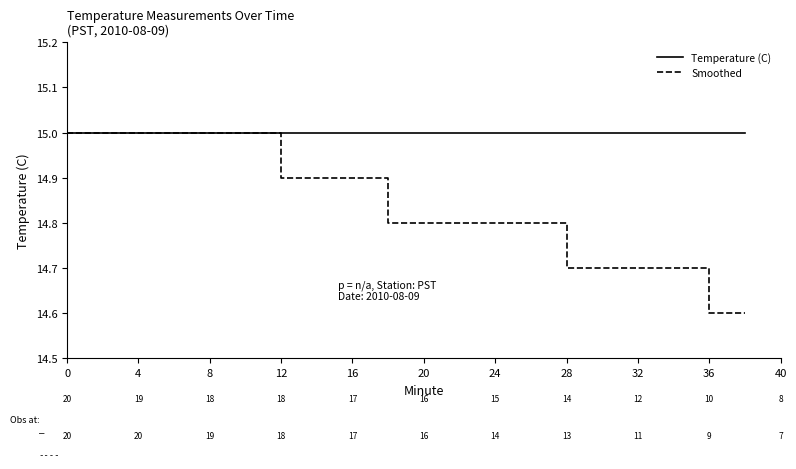

What is the smallest value displayed?

14.6